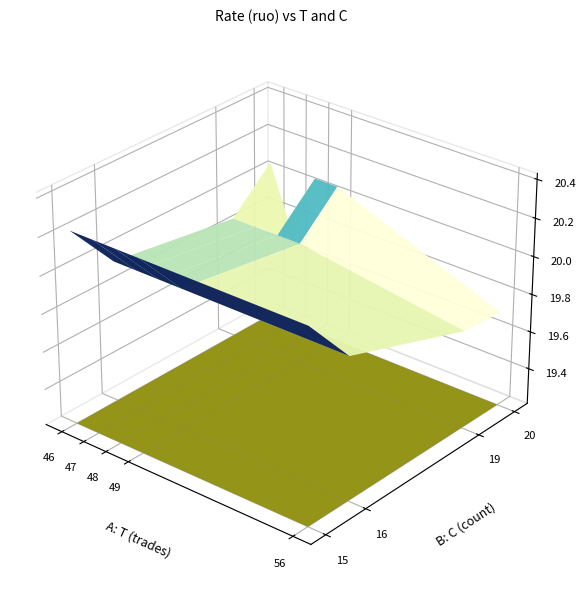

The 46 series shows 19.9 at 19. True or false?

True